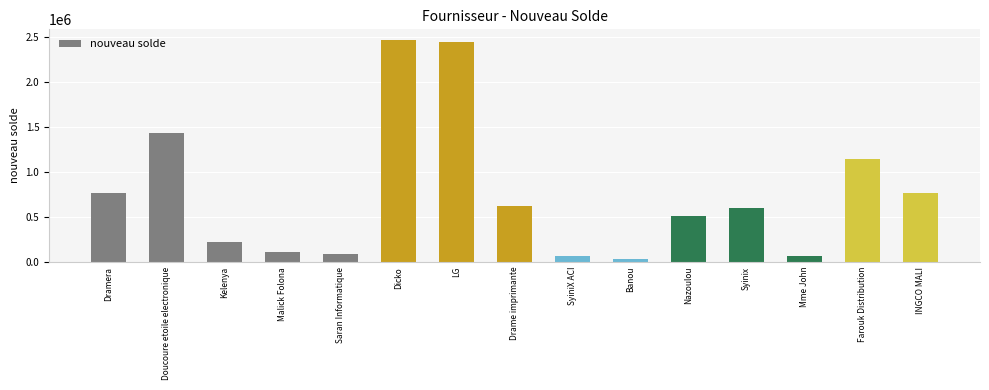

How many bars are there in total?

15